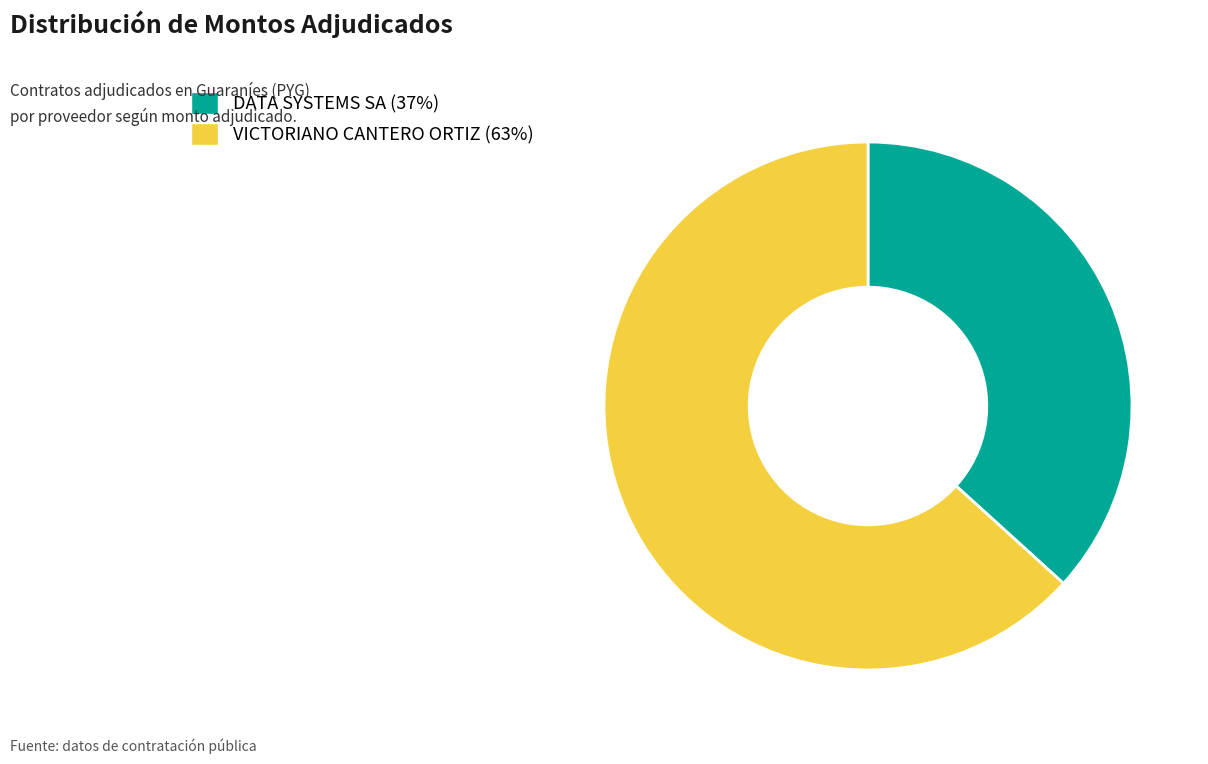

Is DATA SYSTEMS SA the majority of the pie?

No